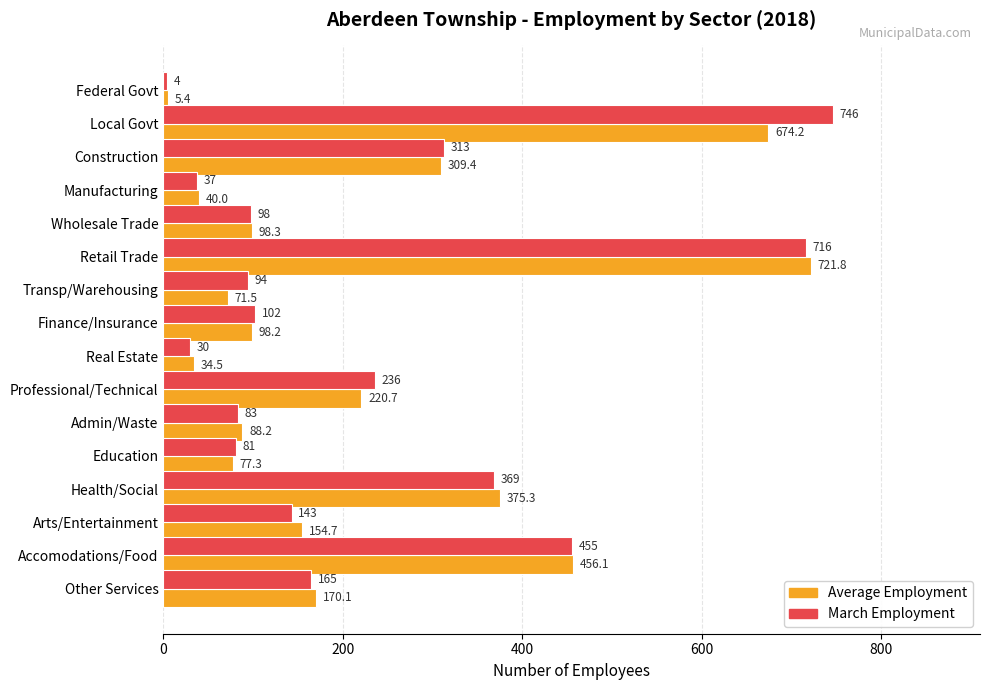

True or false: Average Employment has a value of 154.7 at Arts/Entertainment.

True